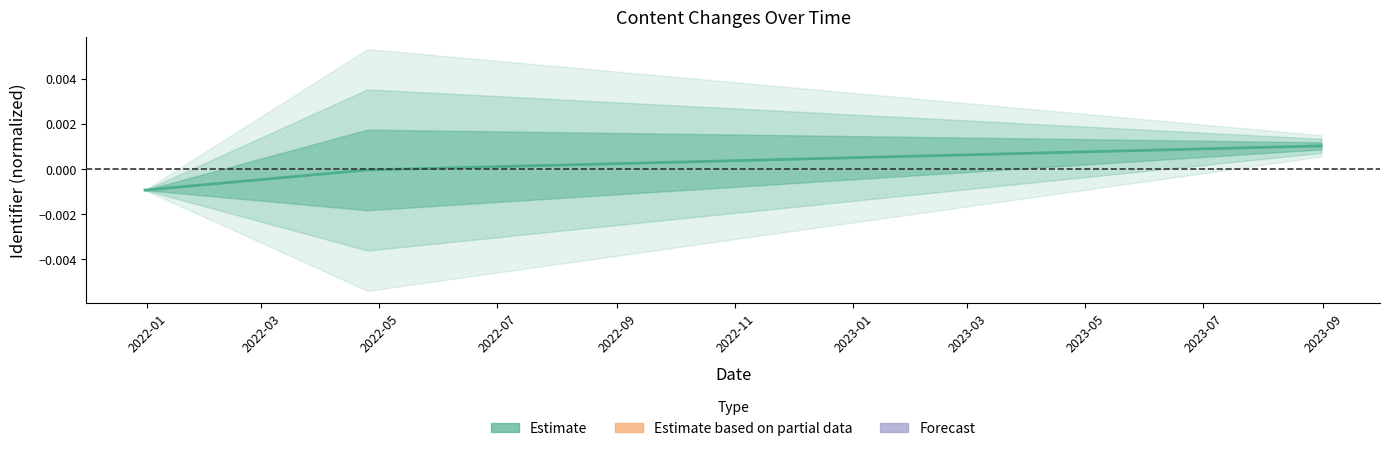

True or false: the data shows -0.0 at 2022-01.

True